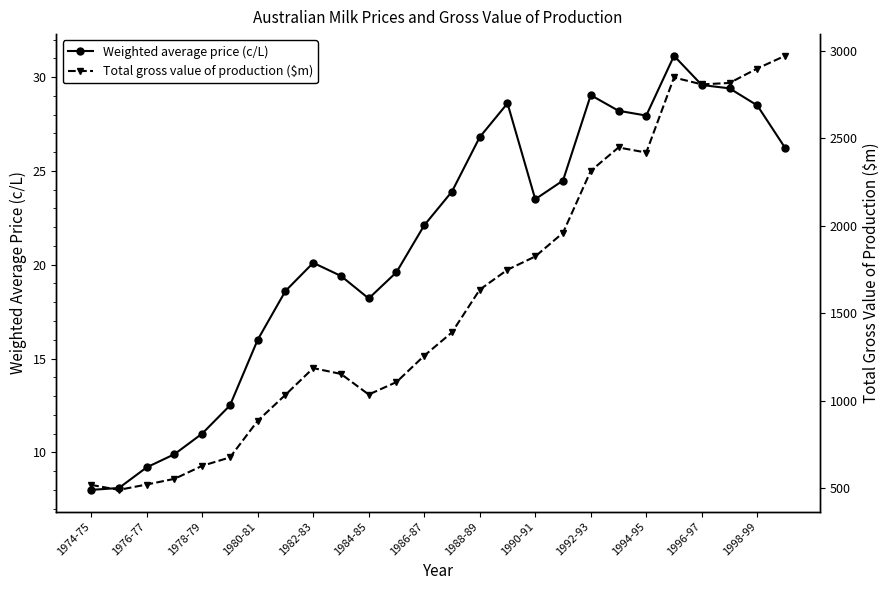

Which series has the largest total across all categories?

Total gross value of production ($m)